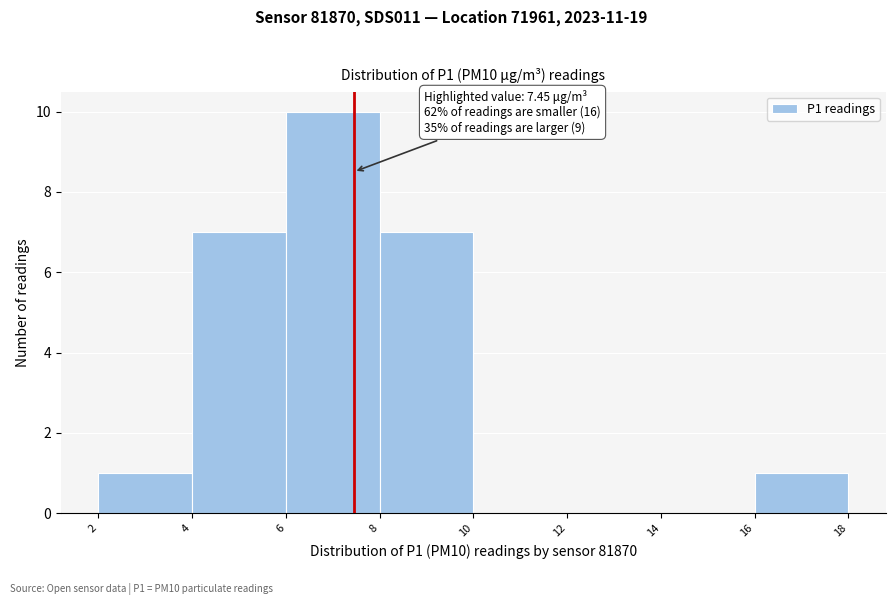

Over which range of the x-axis is the bar tallest?

6 to 8